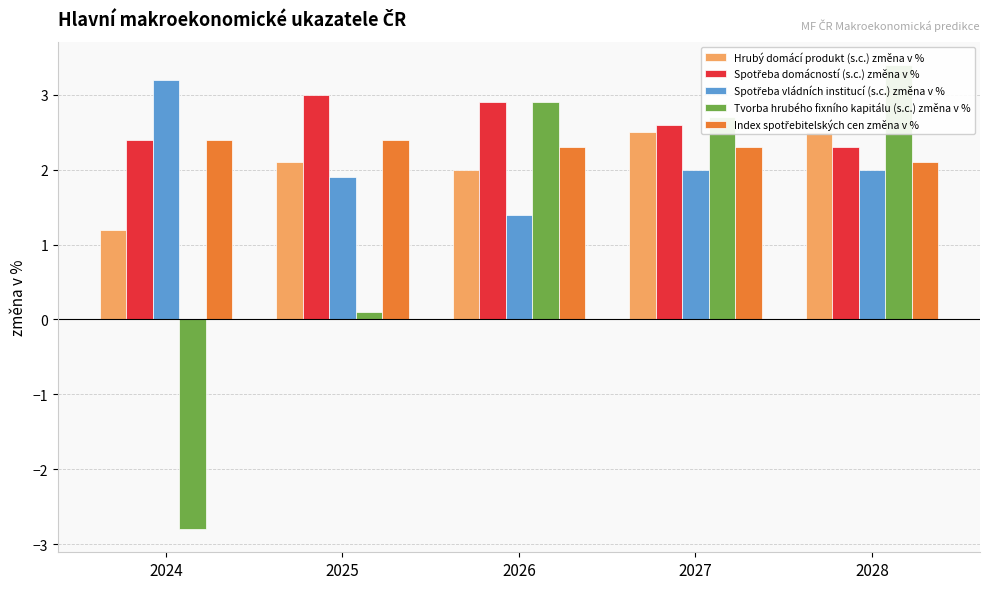

Between 2024 and 2027, which series saw the biggest shift?

Tvorba hrubého fixního kapitálu (s.c.) změna v %